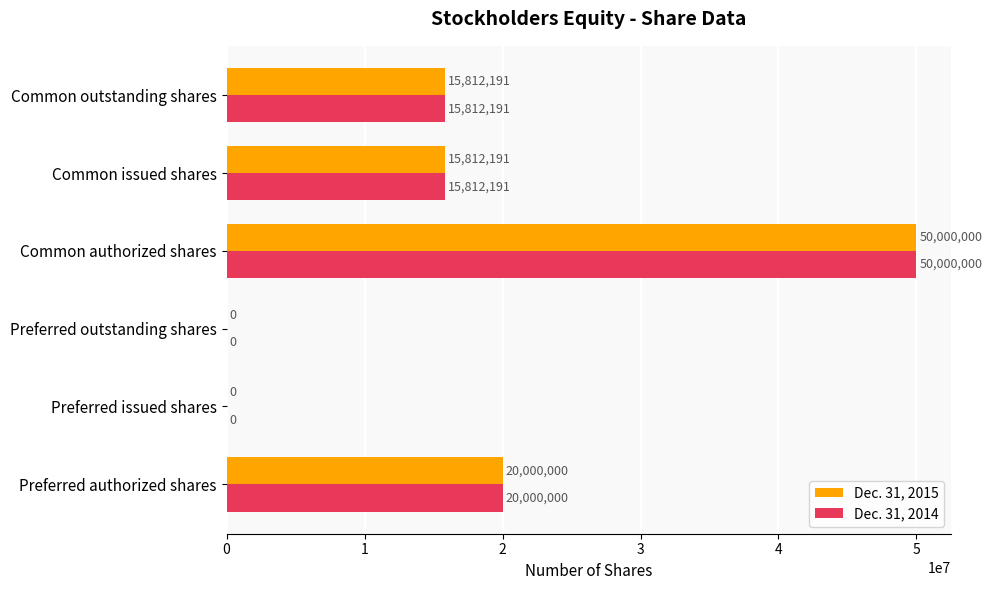

Is the value of Dec. 31, 2015 at Common issued shares greater than the value of Dec. 31, 2014 at Preferred issued shares?

Yes